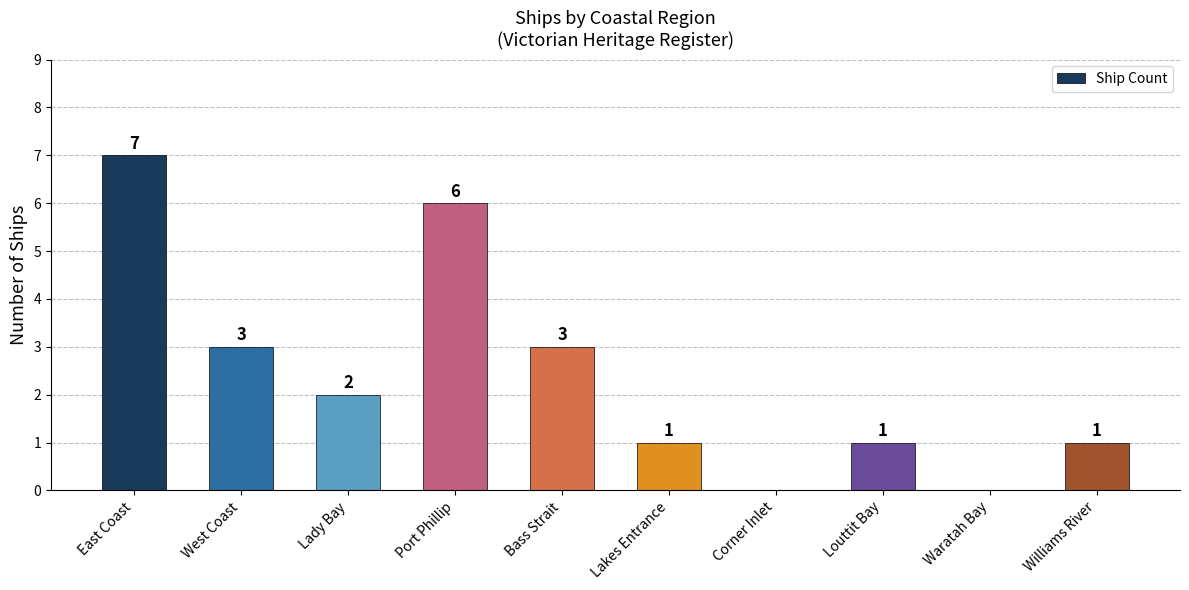

True or false: the data shows 3 at Waratah Bay.

False